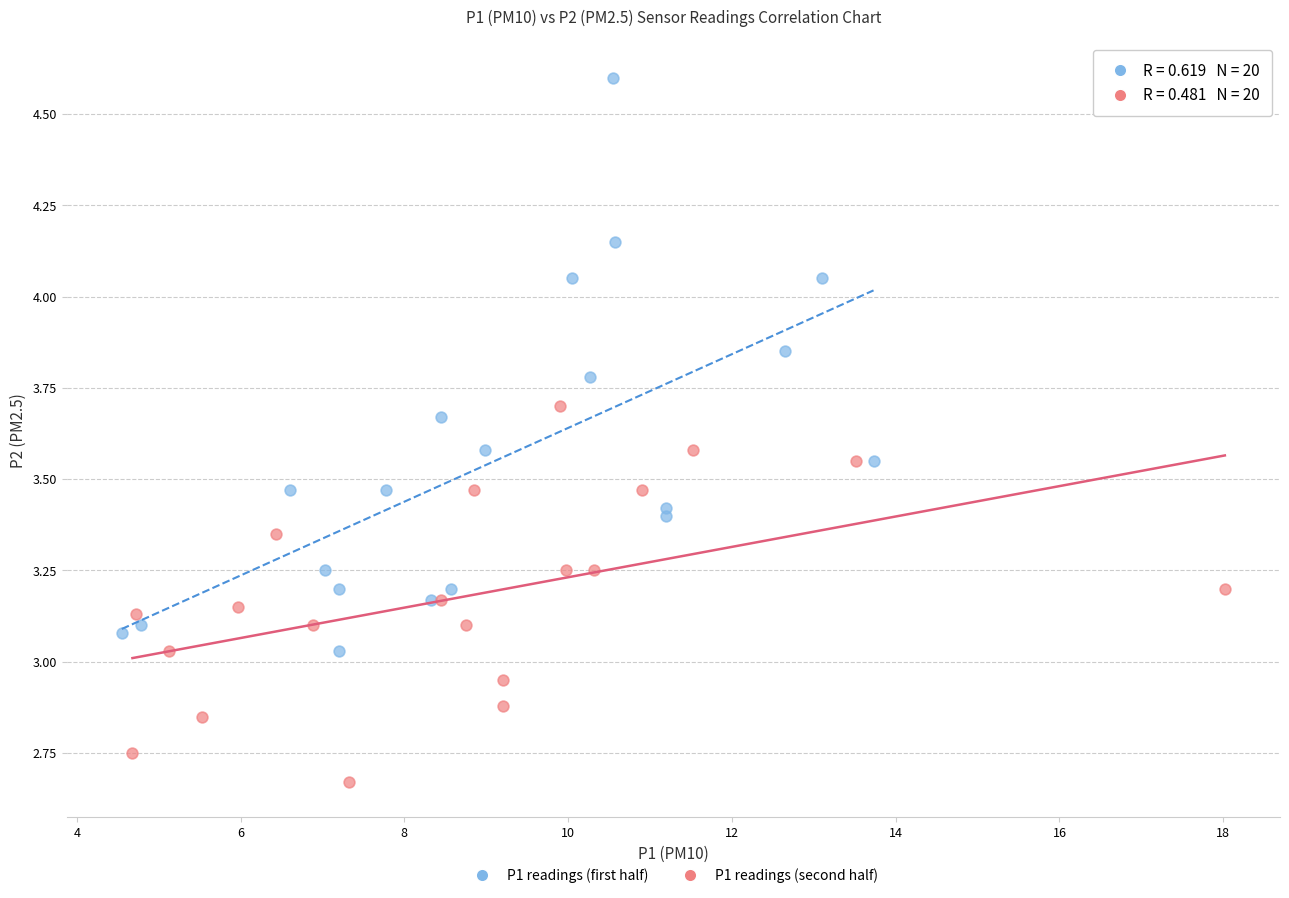

Which series contains the highest Y value?

P1 readings (first half)